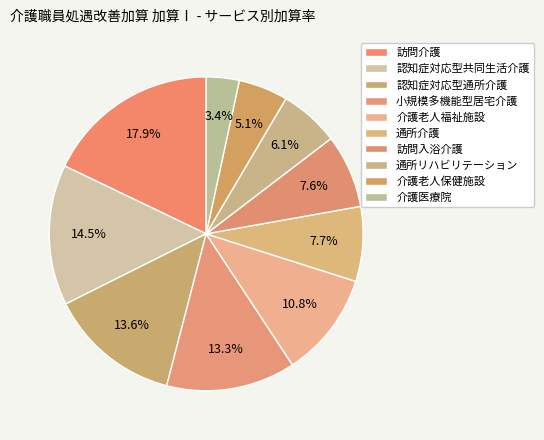

What is the total percentage of 介護老人保健施設 and 小規模多機能型居宅介護?

18.4%